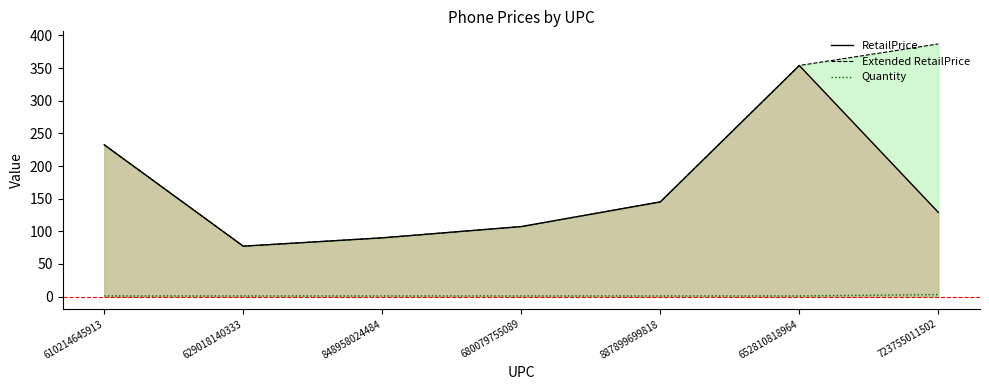

True or false: RetailPrice and Extended RetailPrice cross at least once.

False